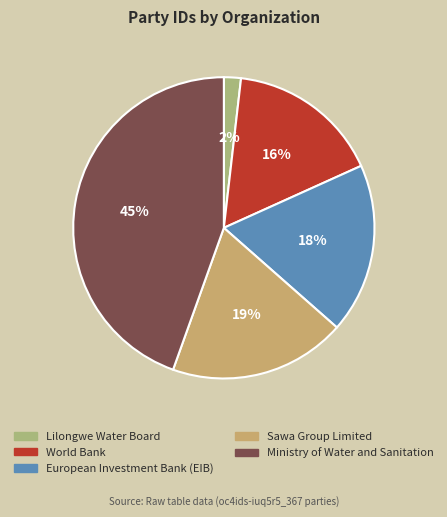

Does Lilongwe Water Board represent more than half of the total?

No